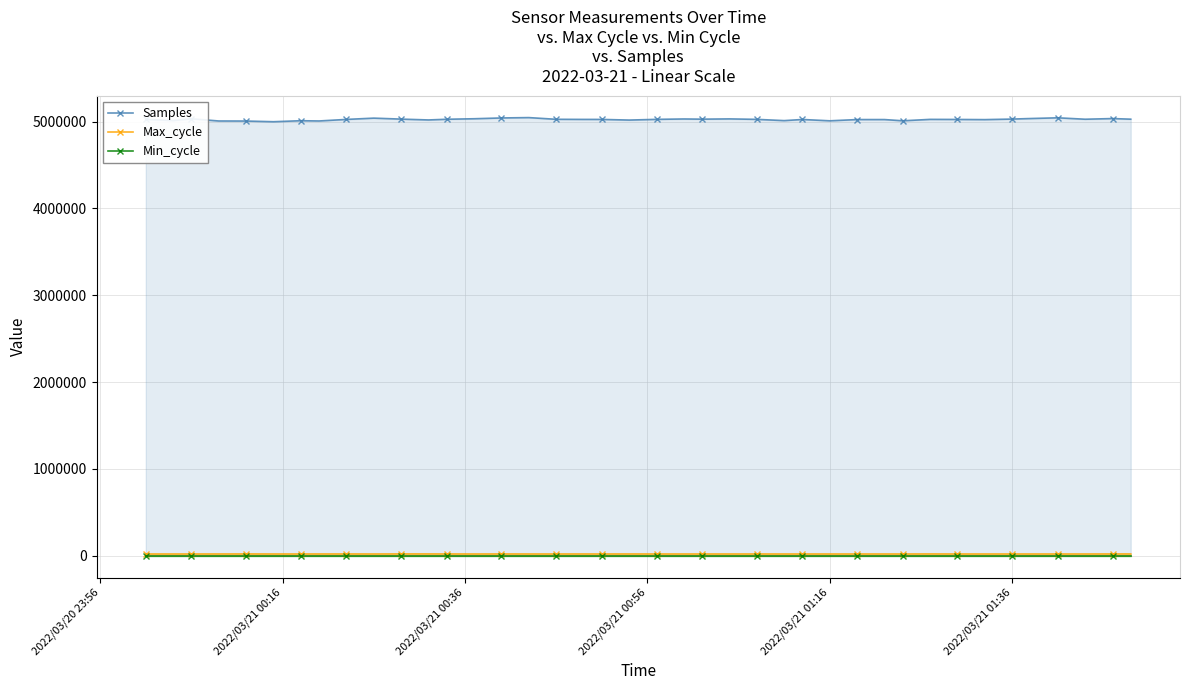

Which series has the largest range (max minus min)?

Samples